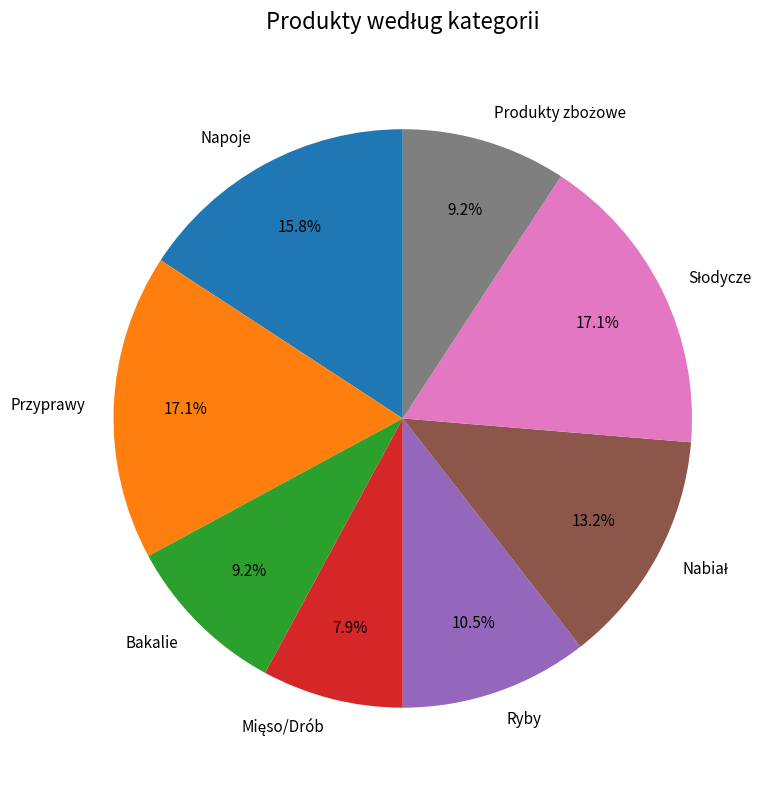

Is there a majority slice in this chart?

No